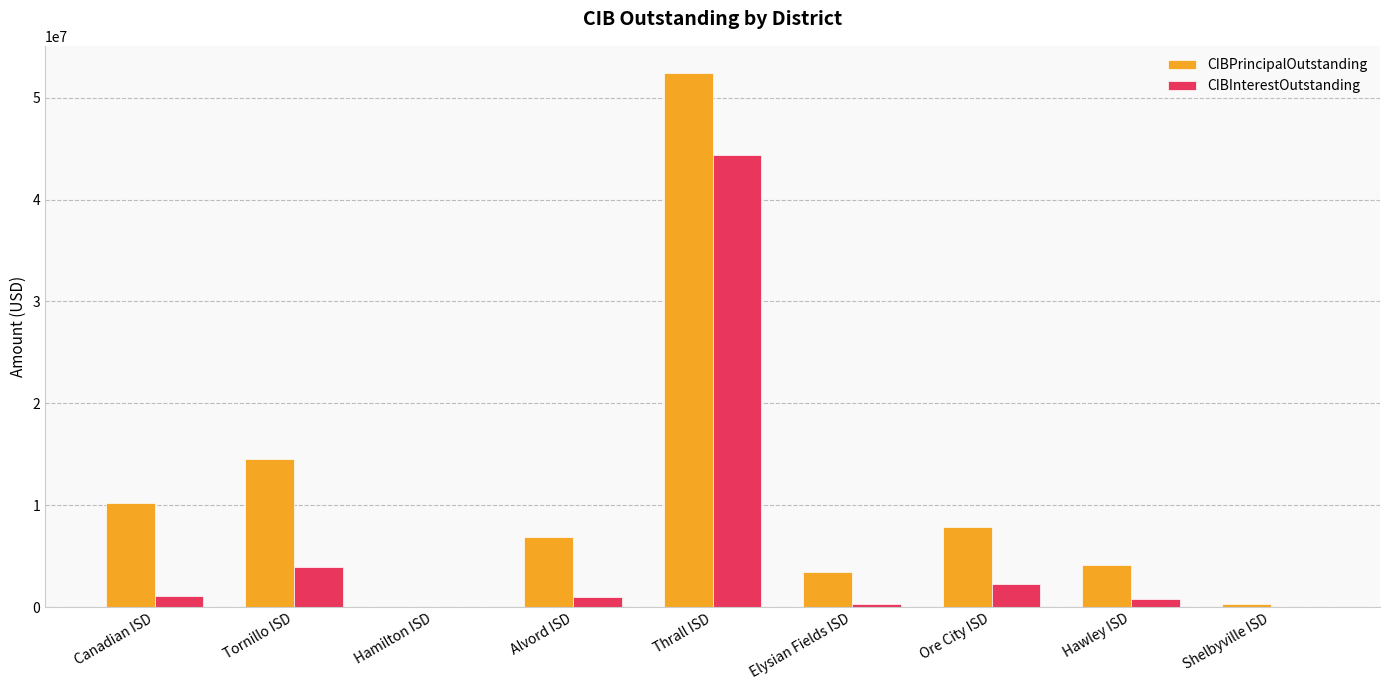

What is the sum of the CIBPrincipalOutstanding values at Ore City ISD and Tornillo ISD?

22405500.0